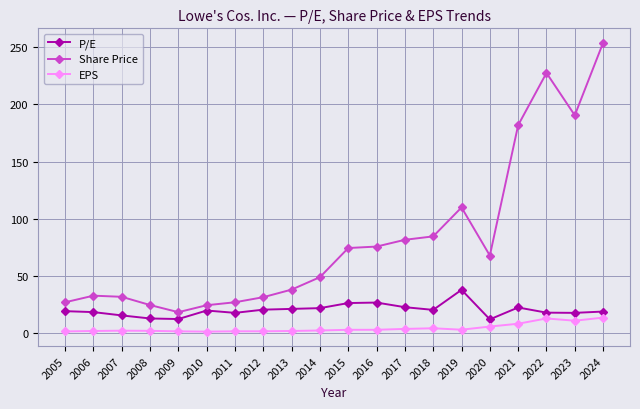

Which category has the highest value in the P/E series?

2019